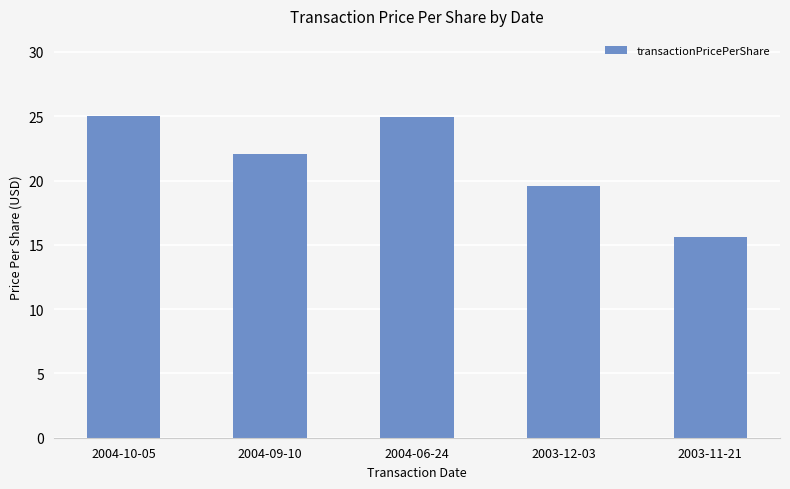

What is the smallest value displayed?

15.6